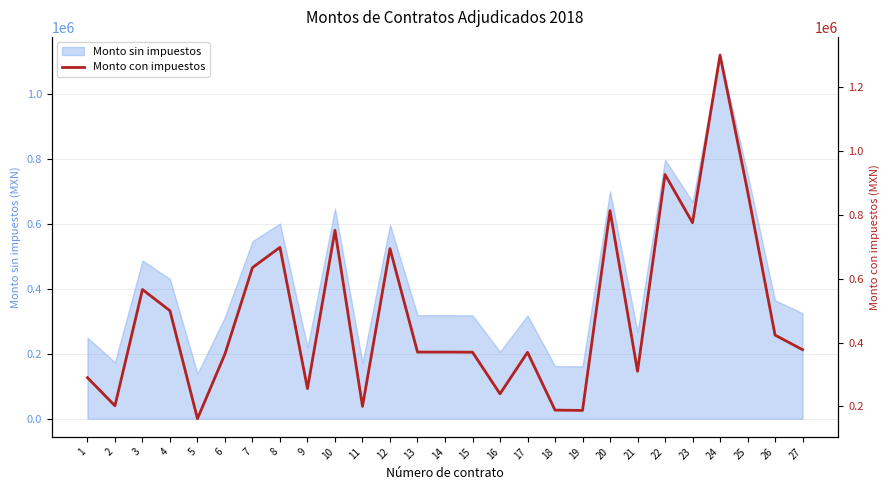

Rank the categories by value from lowest to highest.

5, 19, 18, 11, 2, 16, 9, 1, 21, 6, 17, 15, 13, 14, 27, 26, 4, 3, 7, 12, 8, 10, 23, 20, 25, 22, 24